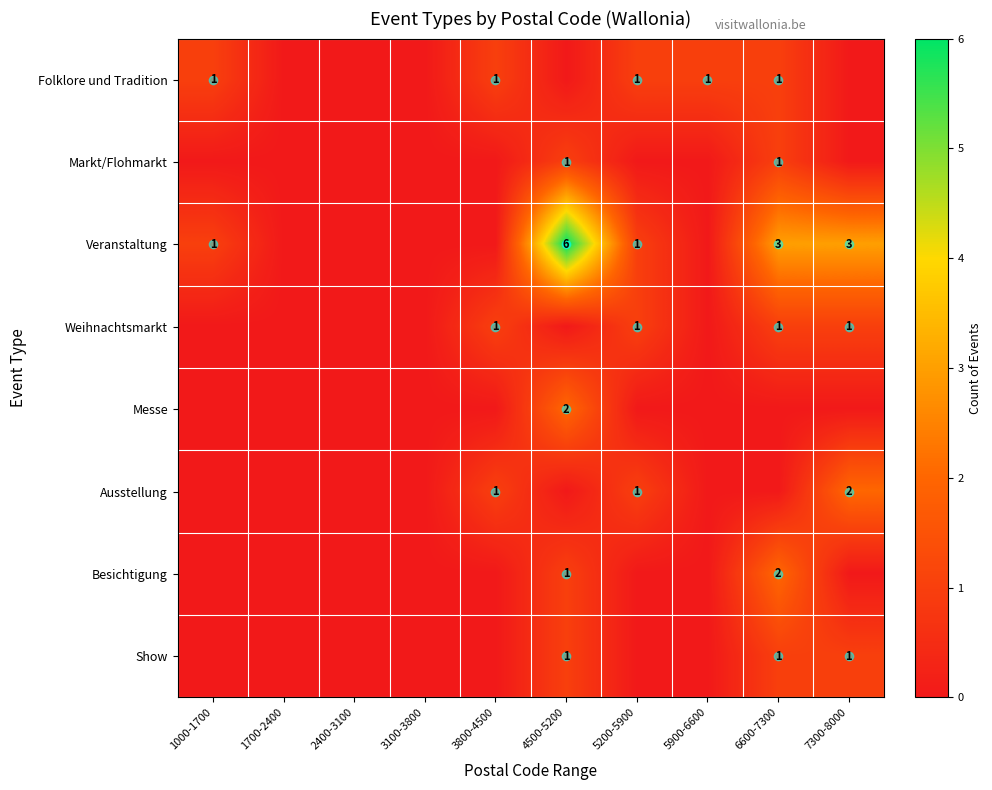

Which label corresponds to the largest value in the chart?

4500-5200